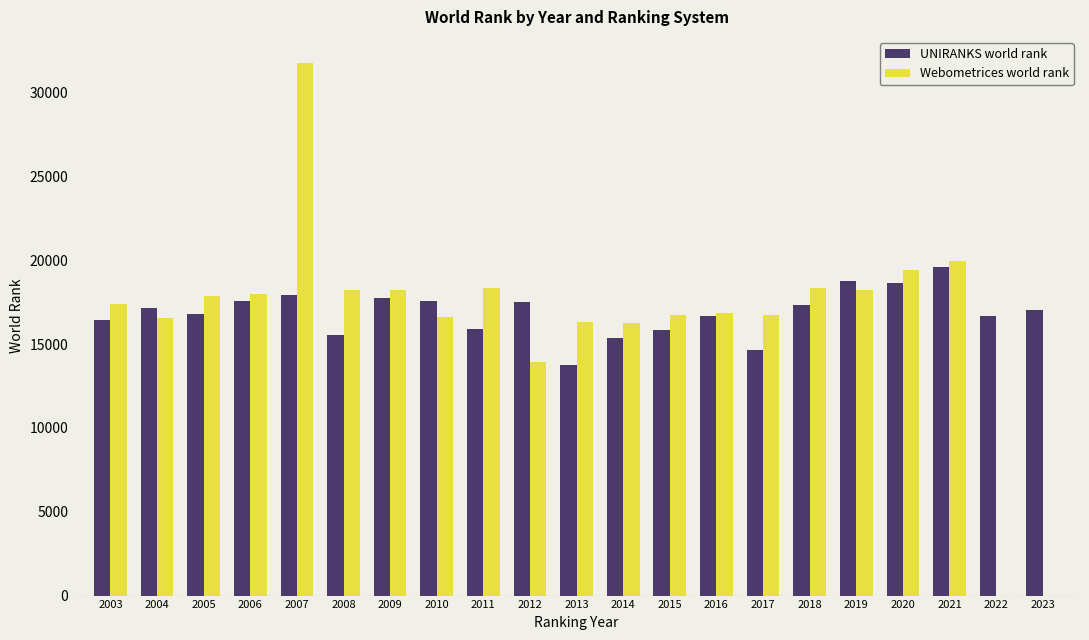

List the series in order of their peak value, lowest first.

UNIRANKS world rank, Webometrices world rank